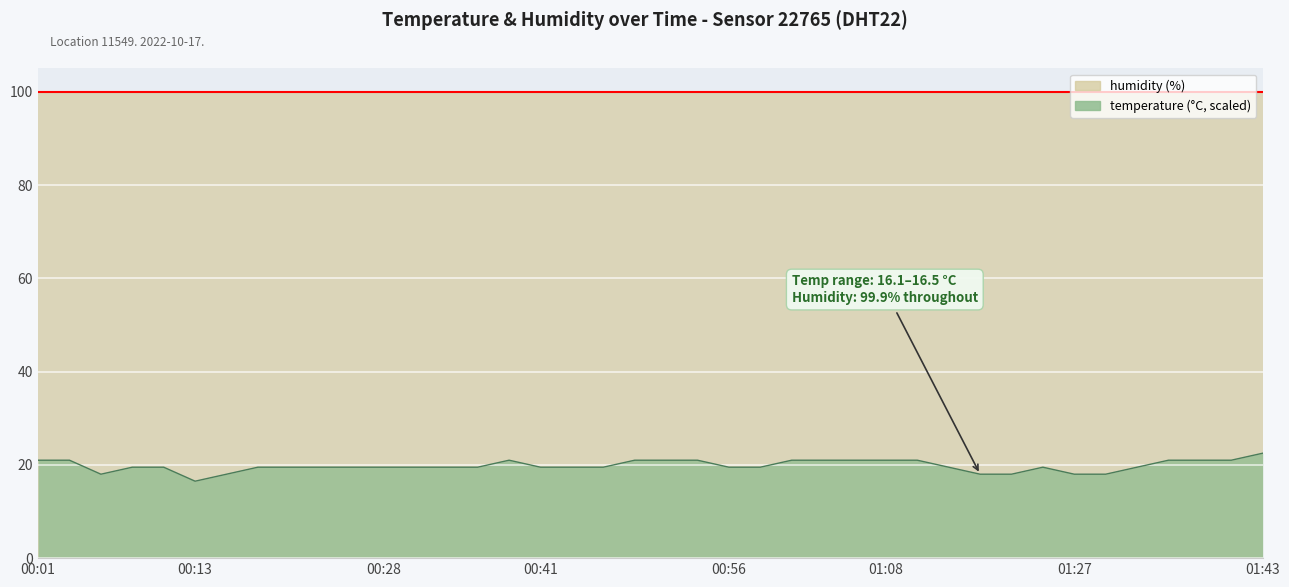

Rank the categories by value from lowest to highest.

00:13, 00:06, 00:16, 01:16, 01:19, 01:27, 01:30, 00:08, 00:11, 00:18, 00:21, 00:23, 00:26, 00:28, 00:31, 00:33, 00:36, 00:41, 00:43, 00:46, 00:56, 00:58, 01:14, 01:22, 01:33, 00:01, 00:03, 00:38, 00:48, 00:51, 00:54, 01:01, 01:03, 01:06, 01:08, 01:11, 01:35, 01:38, 01:41, 01:43